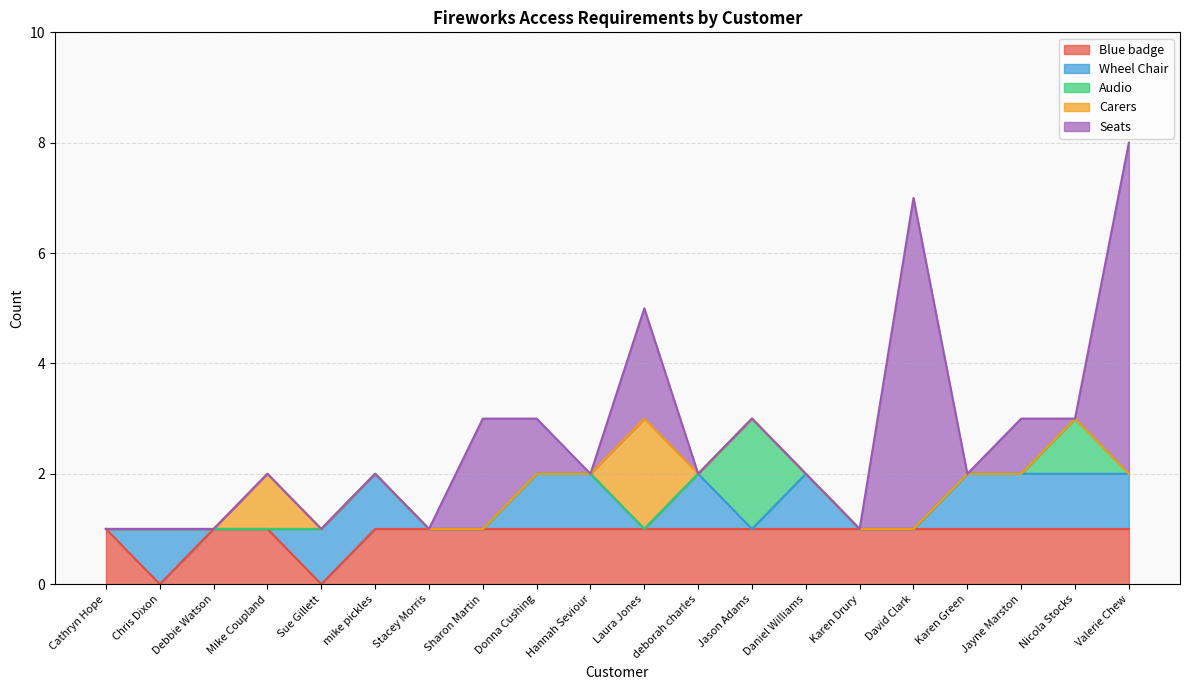

What is the total value across all series at Jason Adams?

3